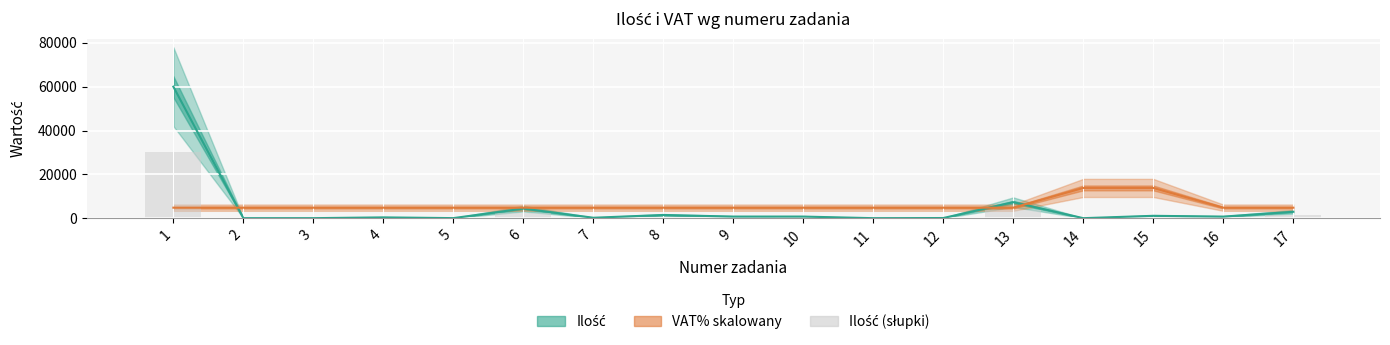

How many groups of bars are there?

17